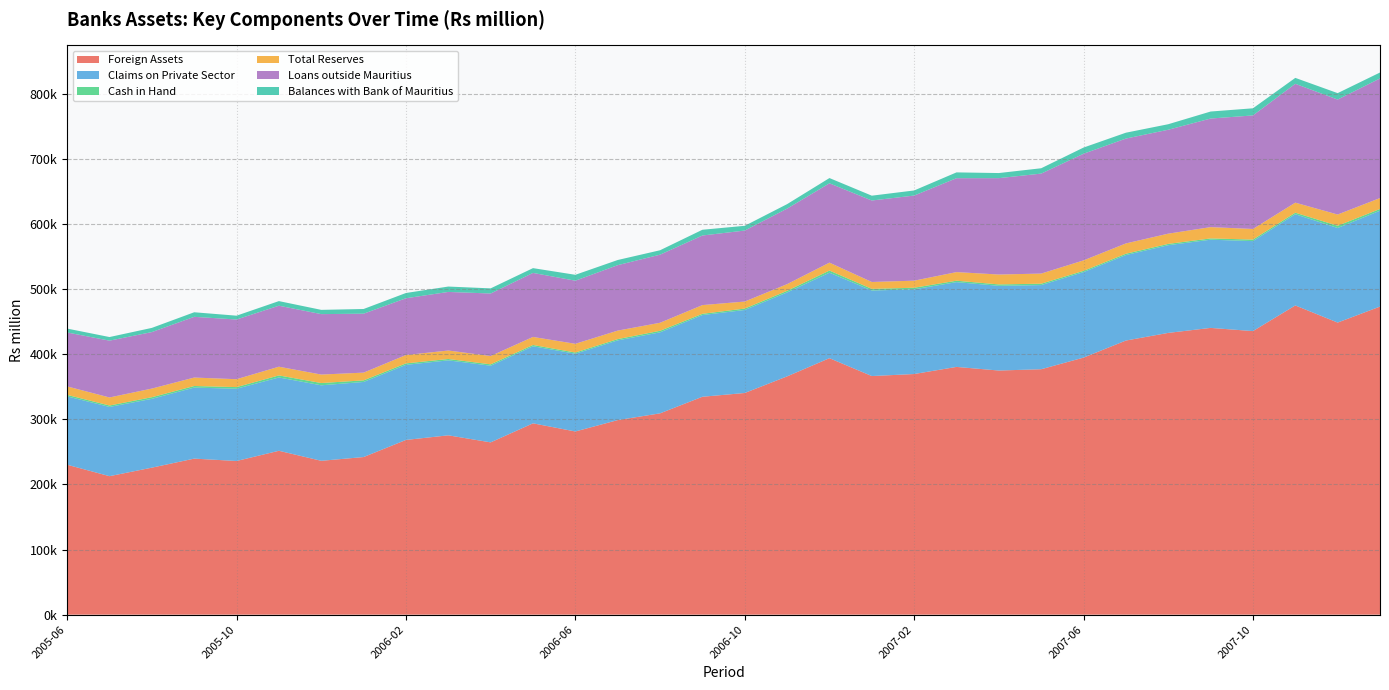

Reading right to left, extract all data points from this chart.

Foreign Assets: 2008-01=473353.0	2007-12=448791.7	2007-11=475111.2	2007-10=435703.3	2007-09=440592.1	2007-08=432925.5	2007-07=421179.6	2007-06=394955.6	2007-05=377105.1	2007-04=375099.4	2007-03=380662.9	2007-02=369740.1	2007-01=366622.8	2006-12=394069.4	2006-11=366109.0	2006-10=340601.0	2006-09=334792.4	2006-08=309306.0	2006-07=298927.0	2006-06=281456.0	2006-05=293978.0	2006-04=264719.2	2006-03=275546.8	2006-02=268455.6	2006-01=242164.4	2005-12=236400.0	2005-11=251795.1	2005-10=236106.8	2005-09=239756.5	2005-08=225863.9	2005-07=212779.3	2005-06=230348.5
Claims on Private Sector: 2008-01=147312.5	2007-12=145312.2	2007-11=140161.1	2007-10=138251.3	2007-09=135521.7	2007-08=134752.6	2007-07=131346.9	2007-06=131381.0	2007-05=129289.9	2007-04=130167.7	2007-03=130240.4	2007-02=130153.9	2007-01=131417.7	2006-12=131332.5	2006-11=129013.1	2006-10=127522.7	2006-09=125528.9	2006-08=124473.7	2006-07=122489.7	2006-06=119471.4	2006-05=118389.6	2006-04=117809.5	2006-03=115187.4	2006-02=115374.8	2006-01=115365.0	2005-12=116014.3	2005-11=112633.5	2005-10=111007.0	2005-09=109143.8	2005-08=105751.4	2005-07=106388.0	2005-06=105066.4
Cash in Hand: 2008-01=2672.7	2007-12=3437.7	2007-11=2335.1	2007-10=2346.6	2007-09=1960.2	2007-08=2011.1	2007-07=2014.8	2007-06=1914.4	2007-05=2132.2	2007-04=2125.6	2007-03=2208.3	2007-02=2414.9	2007-01=2515.3	2006-12=3322.2	2006-11=2463.8	2006-10=2196.8	2006-09=1917.4	2006-08=2387.9	2006-07=1950.5	2006-06=1815.9	2006-05=1985.2	2006-04=2095.2	2006-03=2081.6	2006-02=2252.1	2006-01=2461.3	2005-12=3479.8	2005-11=3146.6	2005-10=2520.7	2005-09=2408.9	2005-08=2489.2	2005-07=2182.6	2005-06=2288.3
Total Reserves: 2008-01=16753.4	2007-12=17277.6	2007-11=15456.7	2007-10=16312.8	2007-09=17376.7	2007-08=15709.6	2007-07=15855.6	2007-06=16086.5	2007-05=15540.0	2007-04=15230.5	2007-03=13218.2	2007-02=10859.7	2007-01=10606.4	2006-12=12162.7	2006-11=10245.6	2006-10=10780.4	2006-09=13406.0	2006-08=12320.5	2006-07=13073.3	2006-06=13415.2	2006-05=12379.5	2006-04=12787.0	2006-03=13033.8	2006-02=12849.4	2006-01=11897.1	2005-12=13019.7	2005-11=13412.3	2005-10=12148.4	2005-09=13000.8	2005-08=13282.3	2005-07=12368.3	2005-06=12995.3
Loans outside Mauritius: 2008-01=183812.5	2007-12=176635.4	2007-11=182609.6	2007-10=174432.4	2007-09=166839.9	2007-08=159667.3	2007-07=161104.6	2007-06=163878.3	2007-05=153617.5	2007-04=148055.8	2007-03=144304.0	2007-02=130766.4	2007-01=125180.7	2006-12=121864.8	2006-11=116058.2	2006-10=109075.1	2006-09=106898.9	2006-08=104621.0	2006-07=100554.0	2006-06=96982.7	2006-05=98353.4	2006-04=96038.5	2006-03=90013.4	2006-02=87216.5	2006-01=90555.1	2005-12=92862.8	2005-11=93714.9	2005-10=91730.7	2005-09=93288.5	2005-08=86794.2	2005-07=87298.2	2005-06=82878.8
Balances with Bank of Mauritius: 2008-01=9101.4	2007-12=9863.0	2007-11=9072.5	2007-10=10968.2	2007-09=10752.9	2007-08=8481.8	2007-07=9021.5	2007-06=9480.1	2007-05=8213.7	2007-04=7847.9	2007-03=8904.4	2007-02=7832.2	2007-01=7414.5	2006-12=8087.4	2006-11=6879.5	2006-10=7297.4	2006-09=8839.8	2006-08=6790.9	2006-07=7931.5	2006-06=9046.8	2006-05=7344.9	2006-04=7897.6	2006-03=8270.0	2006-02=8092.2	2006-01=7203.3	2005-12=6541.8	2005-11=7077.8	2005-10=5859.5	2005-09=7026.5	2005-08=6434.6	2005-07=5537.3	2005-06=5972.1